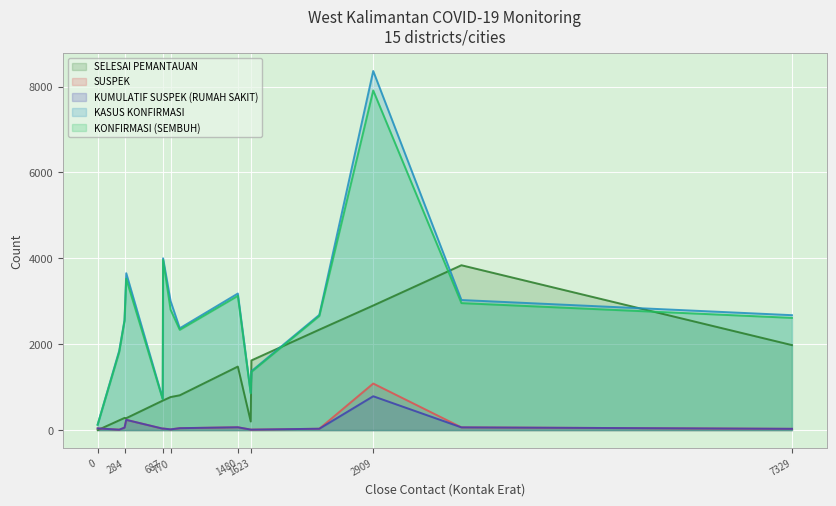

What is the difference between the KASUS KONFIRMASI values at LANDAK and KOTA PONTIANAK?

5183